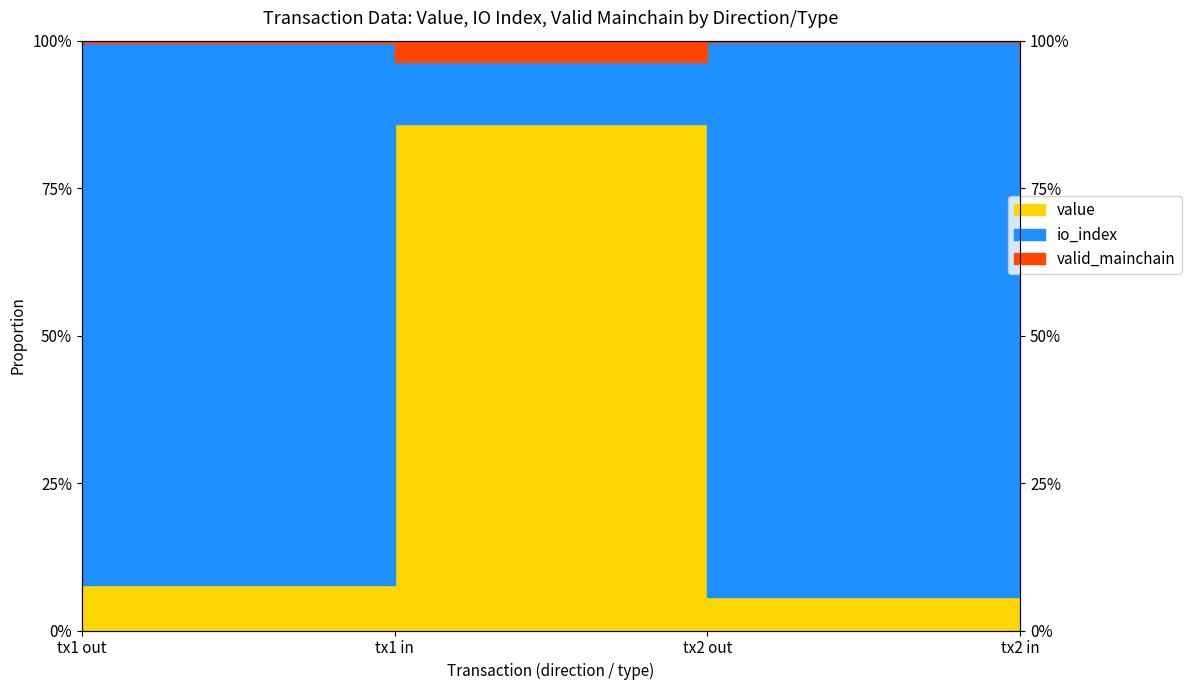

List the labels in order of io_index value, largest first.

tx2 out, tx1 out, tx1 in, tx2 in